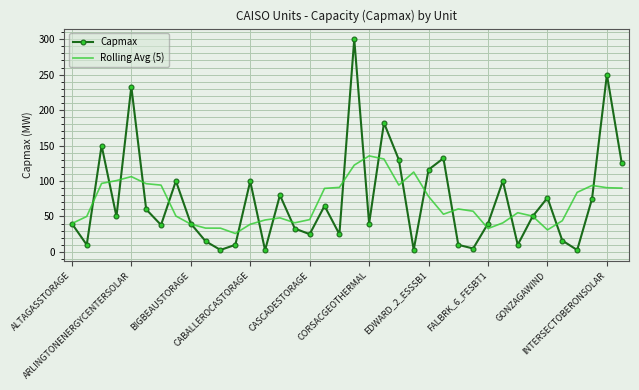

Which series has the largest range (max minus min)?

Capmax